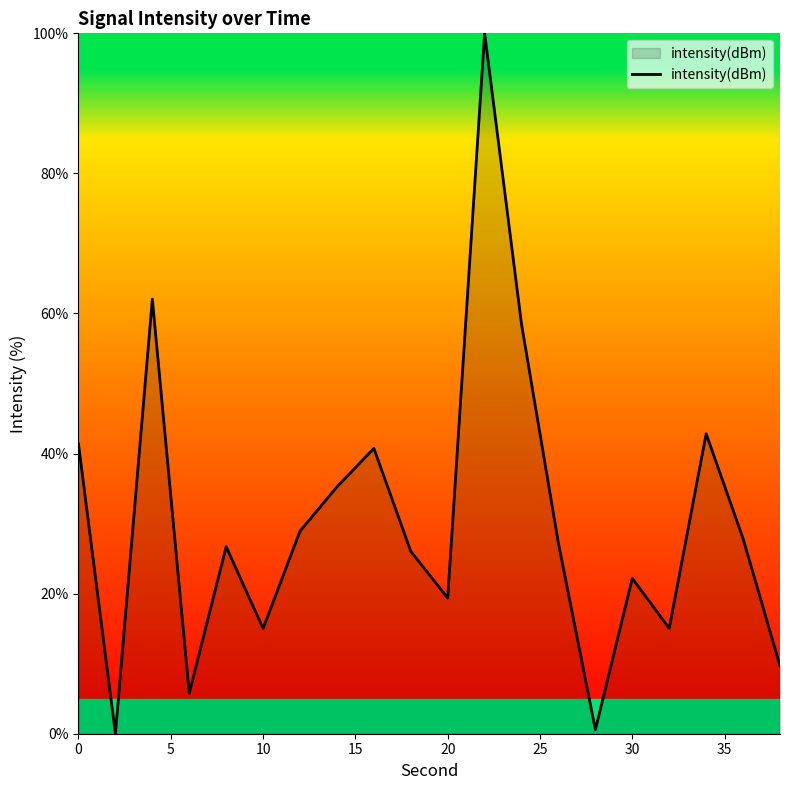

What is the difference between the maximum and minimum values?

100.0